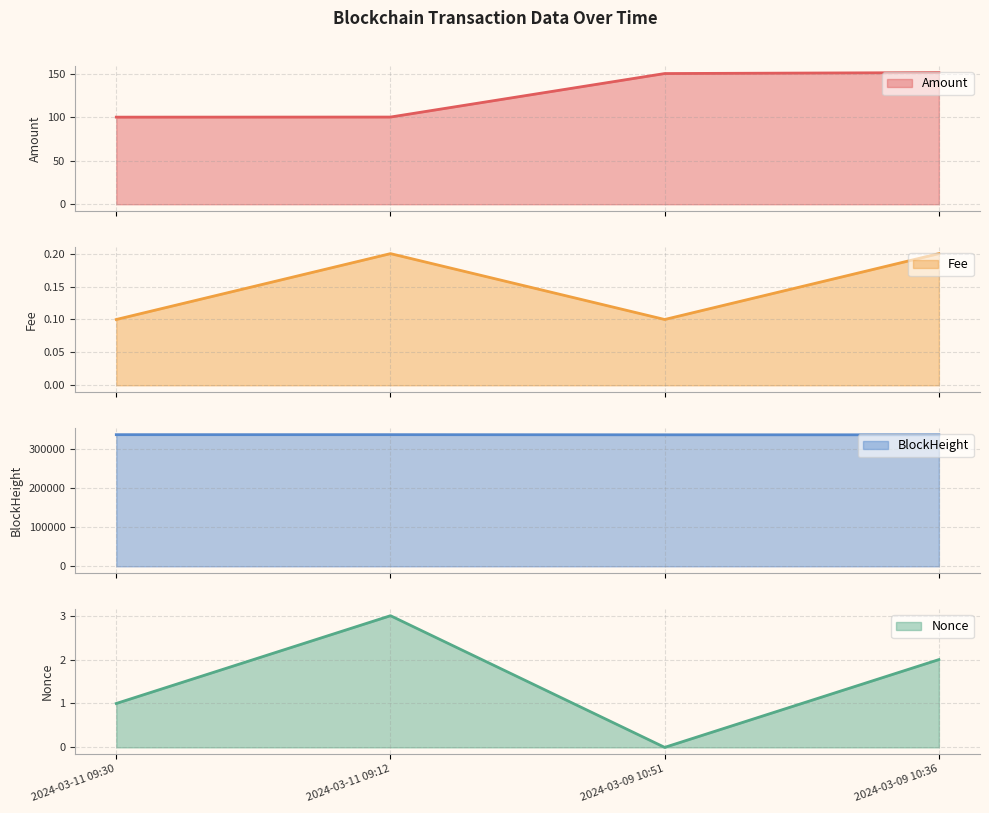

True or false: Fee has more than 2 interior local peaks.

False